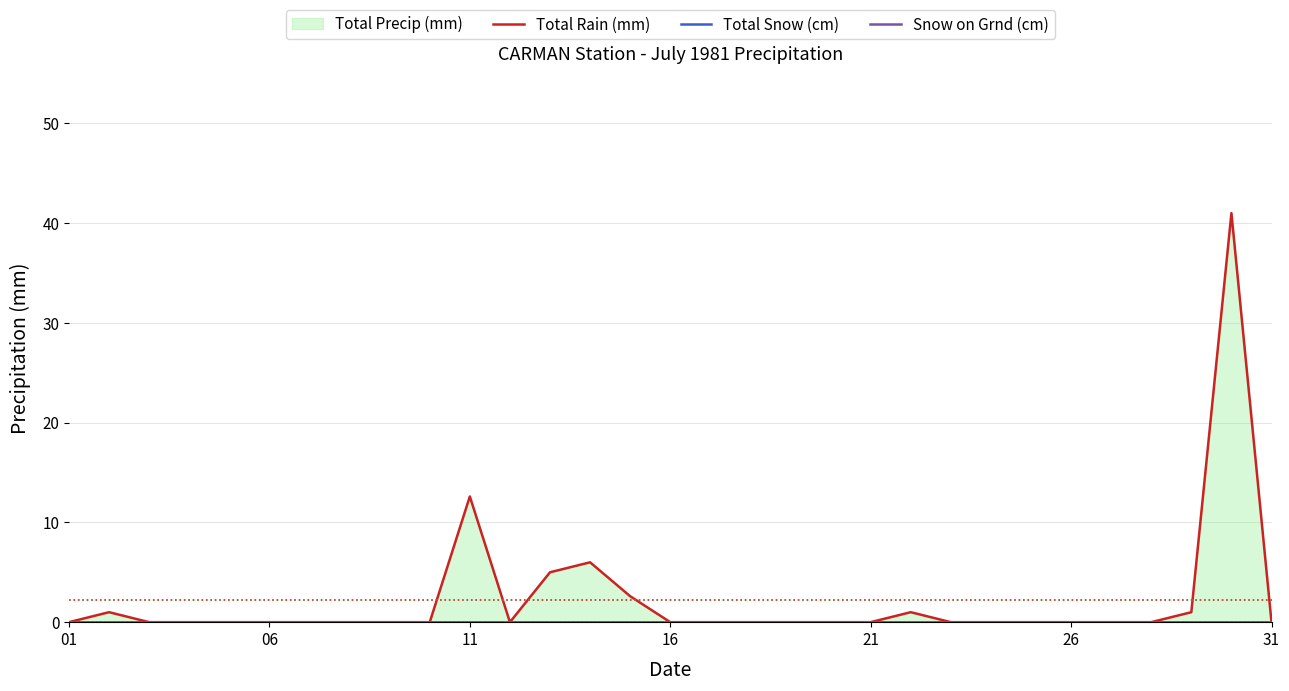

What is the sum of all Total Rain (mm) values?

70.2